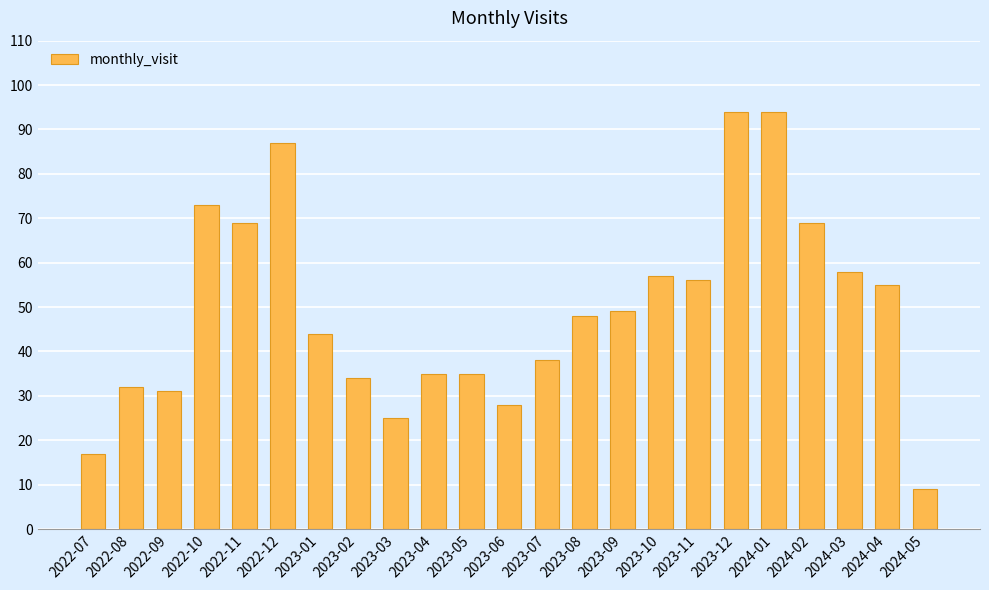

What is the sum of all values?

1137